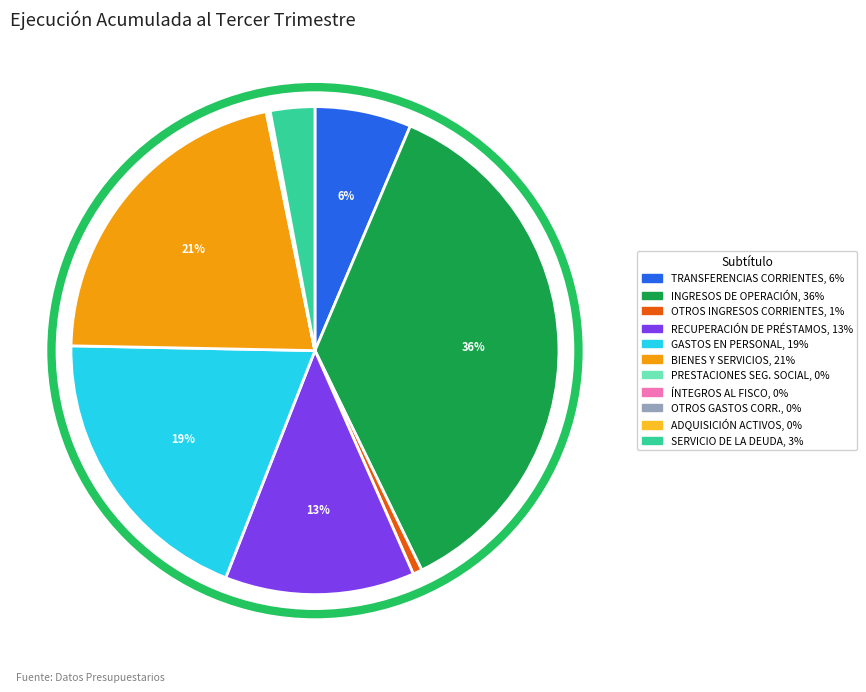

To the nearest percent, what is the average slice percentage?

9%